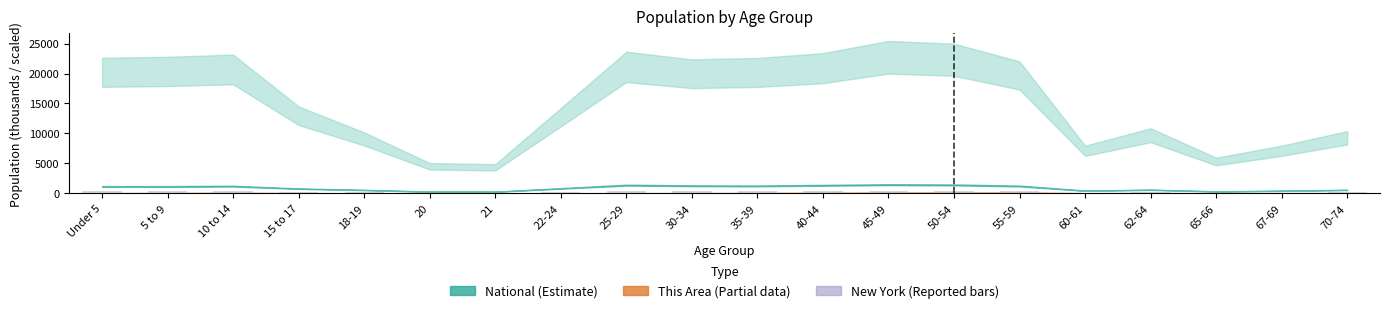

Where does the data first go above 346?

Under 5